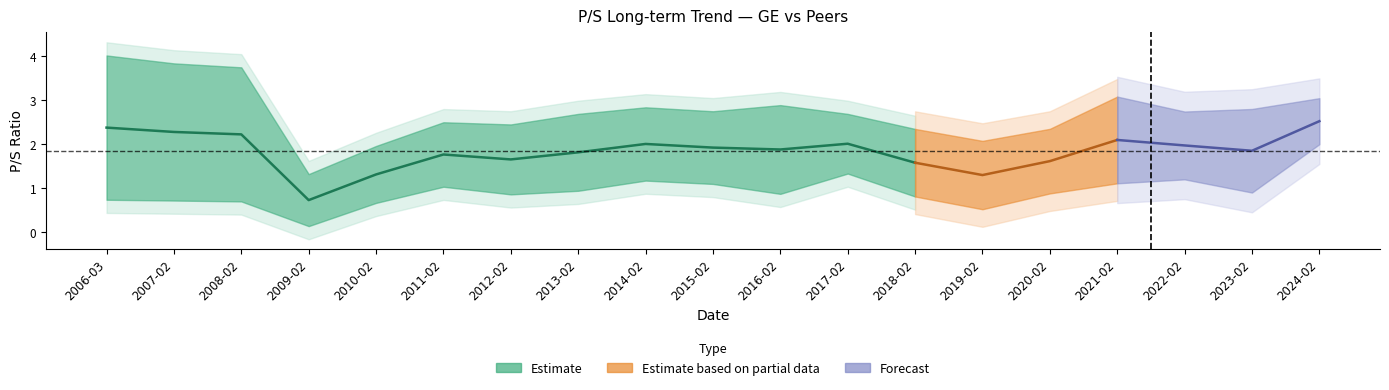

In Caterpillar Inc., how many points are higher than both neighbors (excluding endpoints)?

4